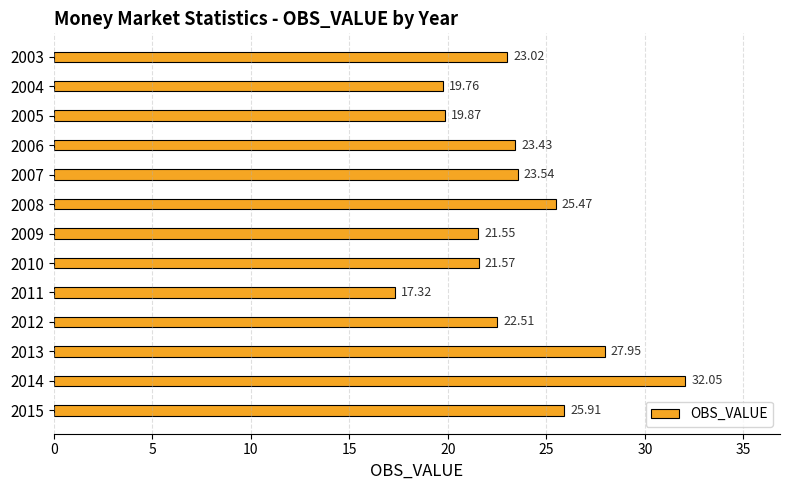

Where is the data nearest to the value 24?

2007